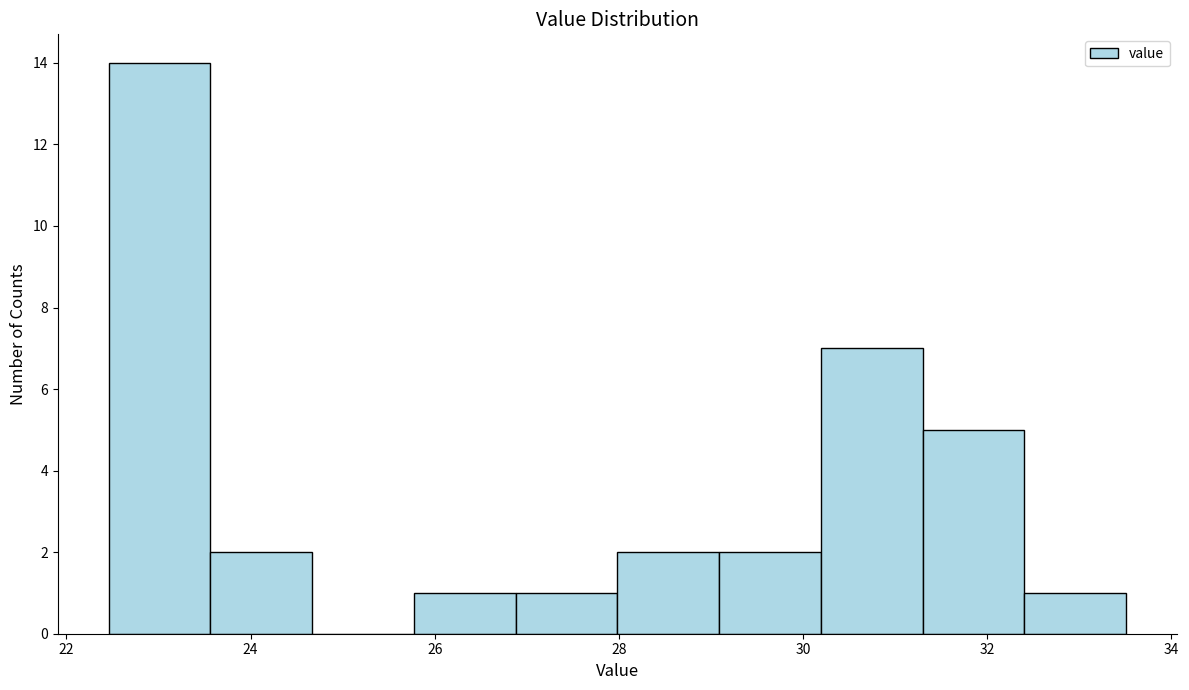

Reading left to right, list every bar in this chart as the range it spans on the x-axis followed by its height. Neither the bar edges nor the heights are printed on the chart, so give them approximately, as read against the axes.

22.4 to 23.6: 14
23.6 to 24.6: 2
24.6 to 25.8: 0
25.8 to 26.8: 1
26.8 to 28.0: 1
28.0 to 29.0: 2
29.0 to 30.2: 2
30.2 to 31.2: 7
31.2 to 32.4: 5
32.4 to 33.6: 1